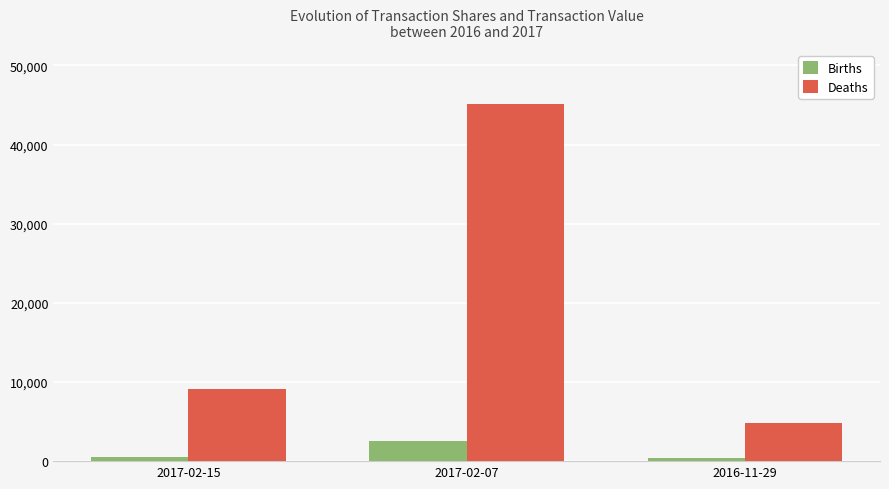

Which series changed the most between 2017-02-07 and 2016-11-29?

Deaths